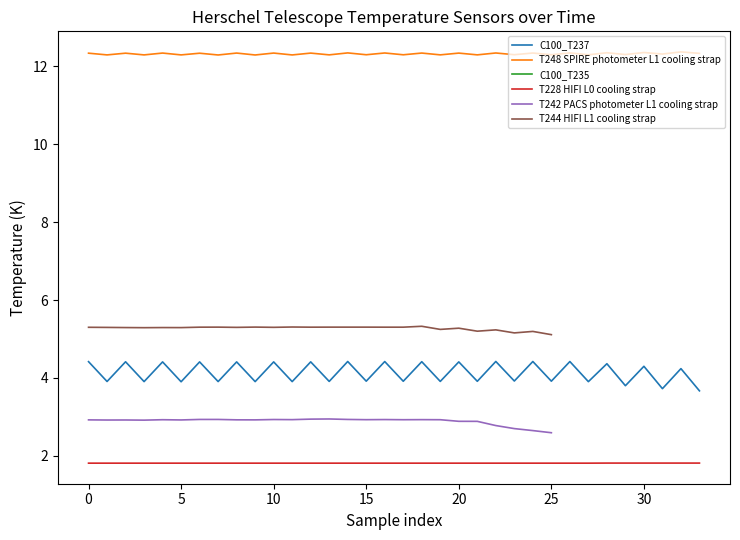

What is the total value across all series at 21?

30.0